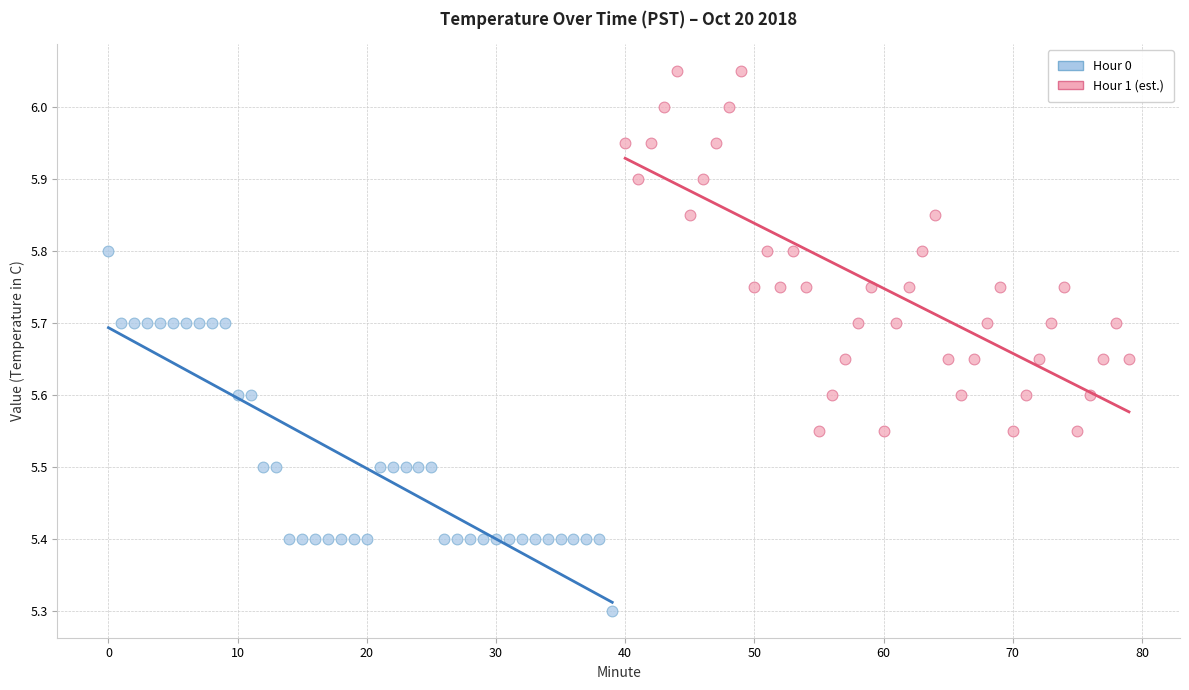

Which series contains the lowest Y value?

Hour 0